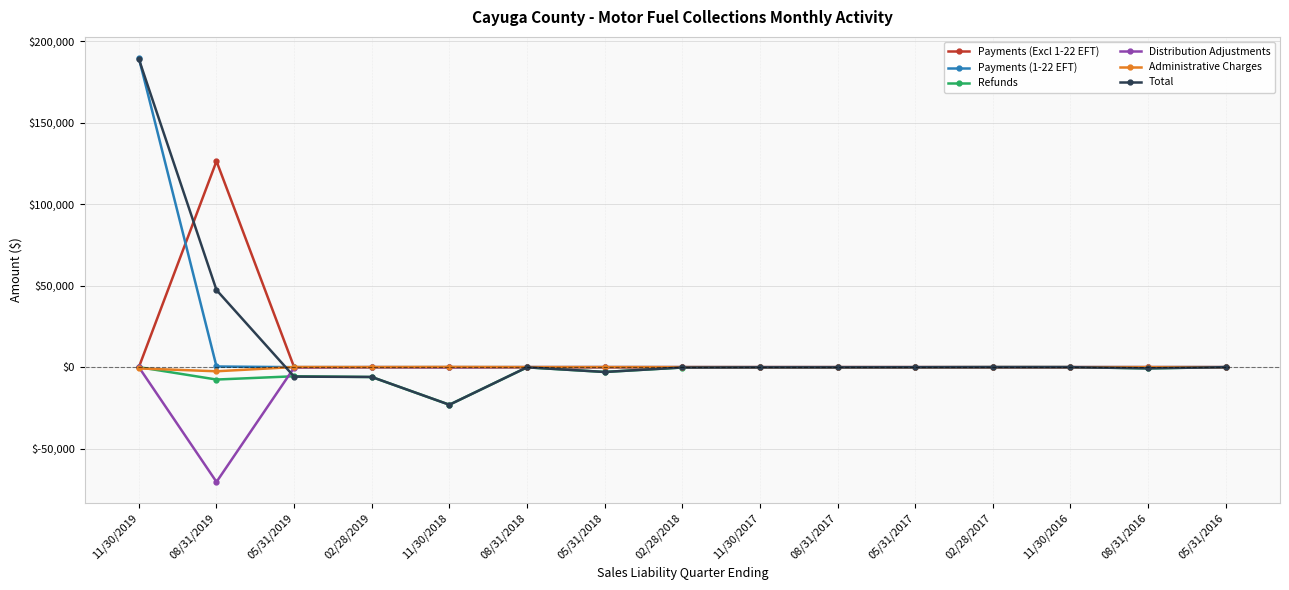

Does the chart have visible grid lines?

Yes